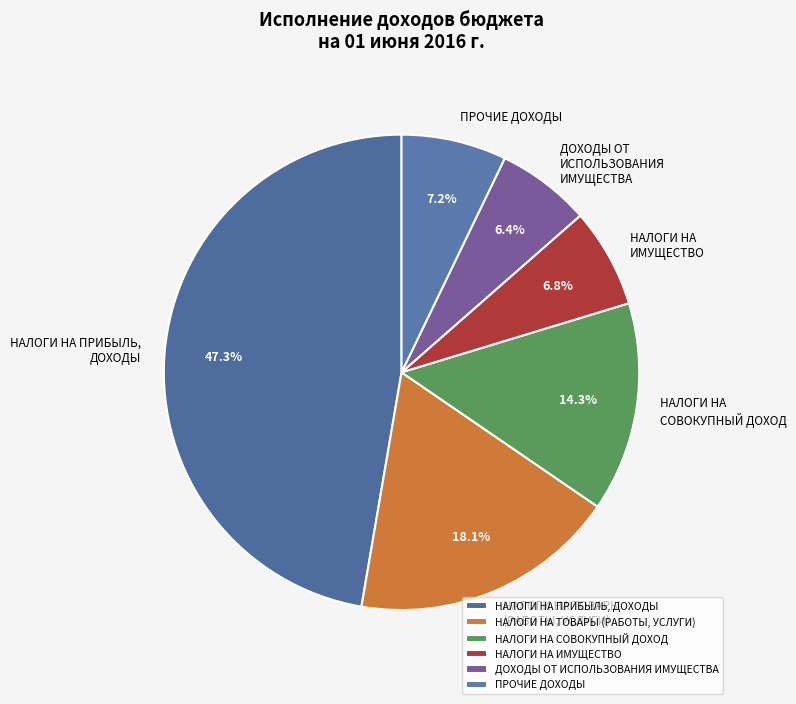

How much of the chart is everything except ДОХОДЫ ОТ ИСПОЛЬЗОВАНИЯ ИМУЩЕСТВА?

93.6%